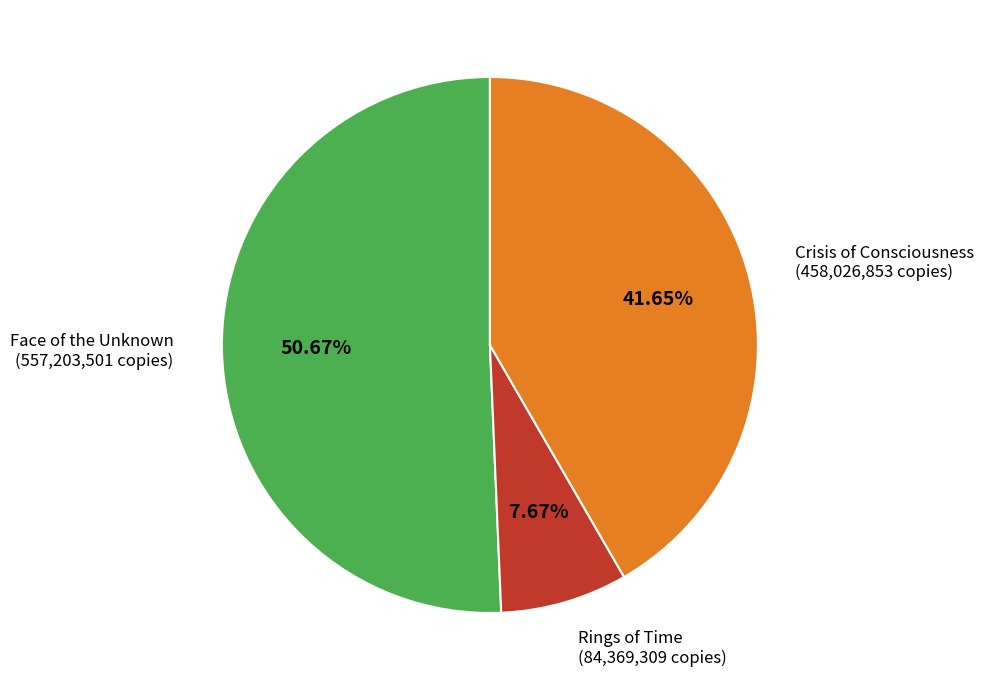

Count the number of slices in the pie.

3